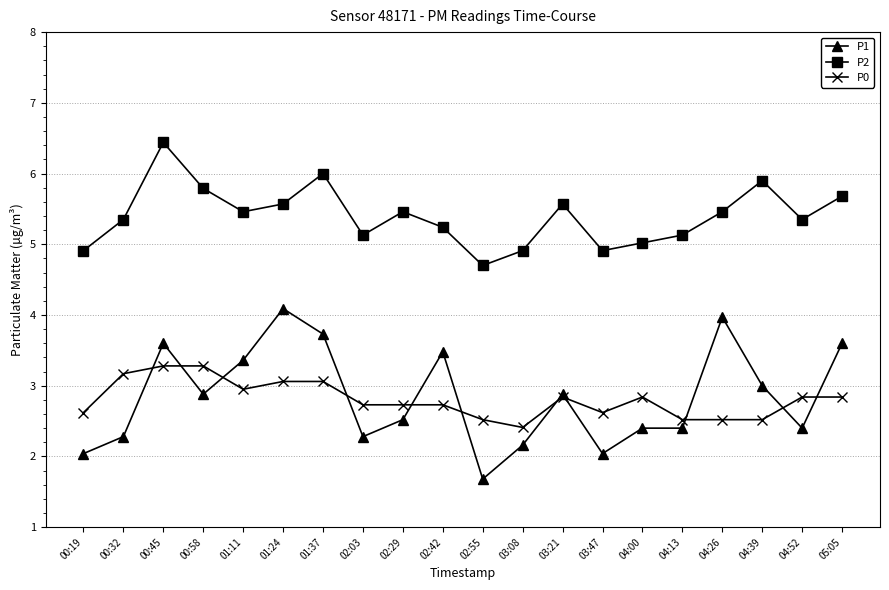

At which category does P1 reach its first local valley?

00:58